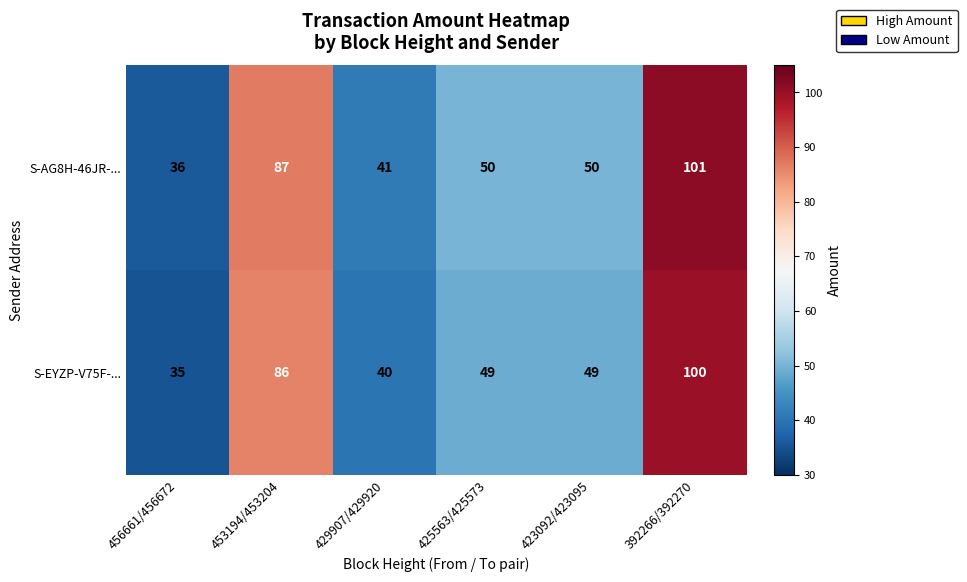

What is the smallest value displayed?

35